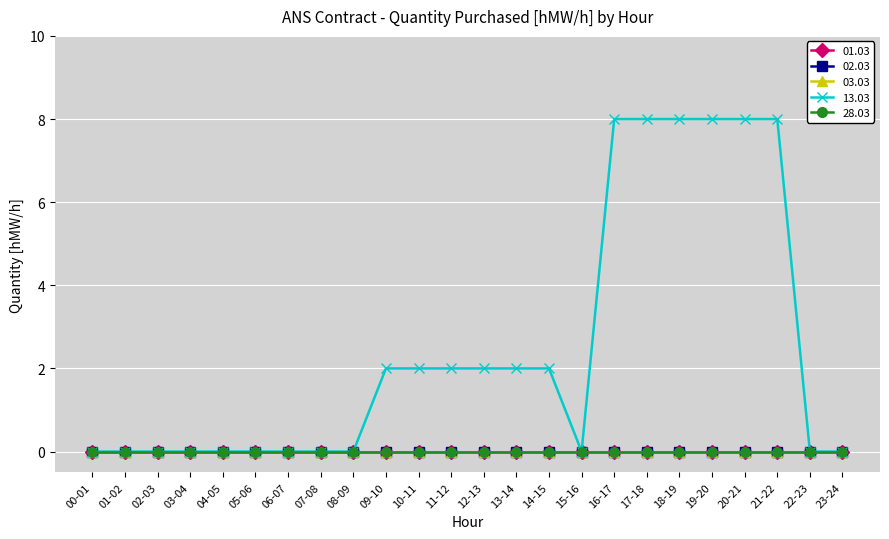

How many lines are shown in the chart?

5